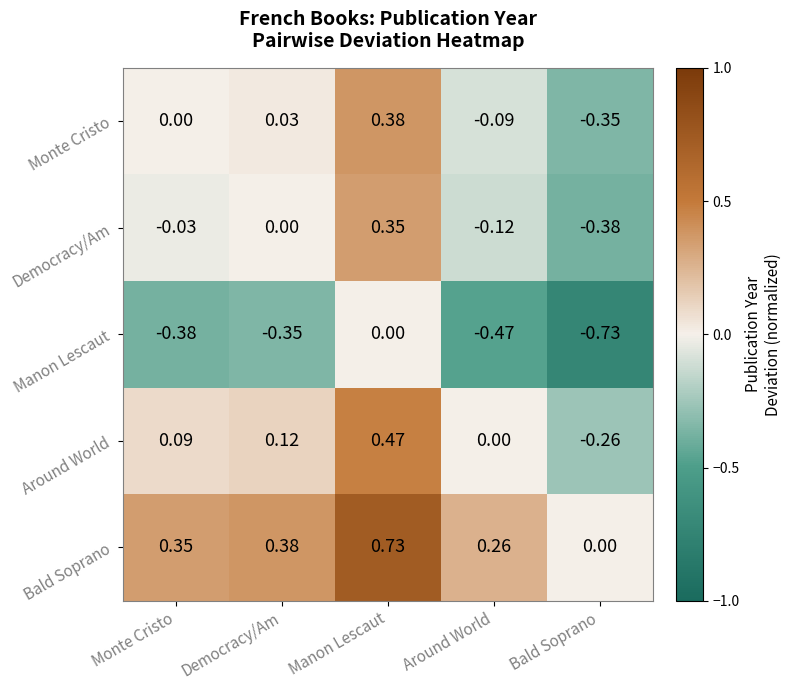

Which label corresponds to the smallest value in the chart?

Bald Soprano